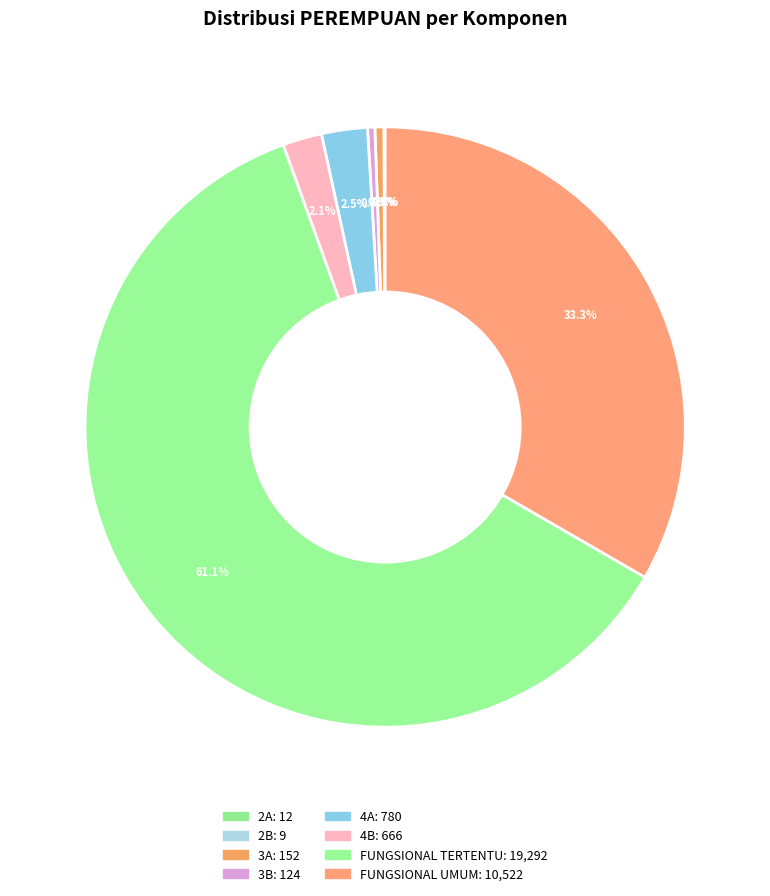

To the nearest percent, what is the difference between the largest and smallest slice percentages?

61%